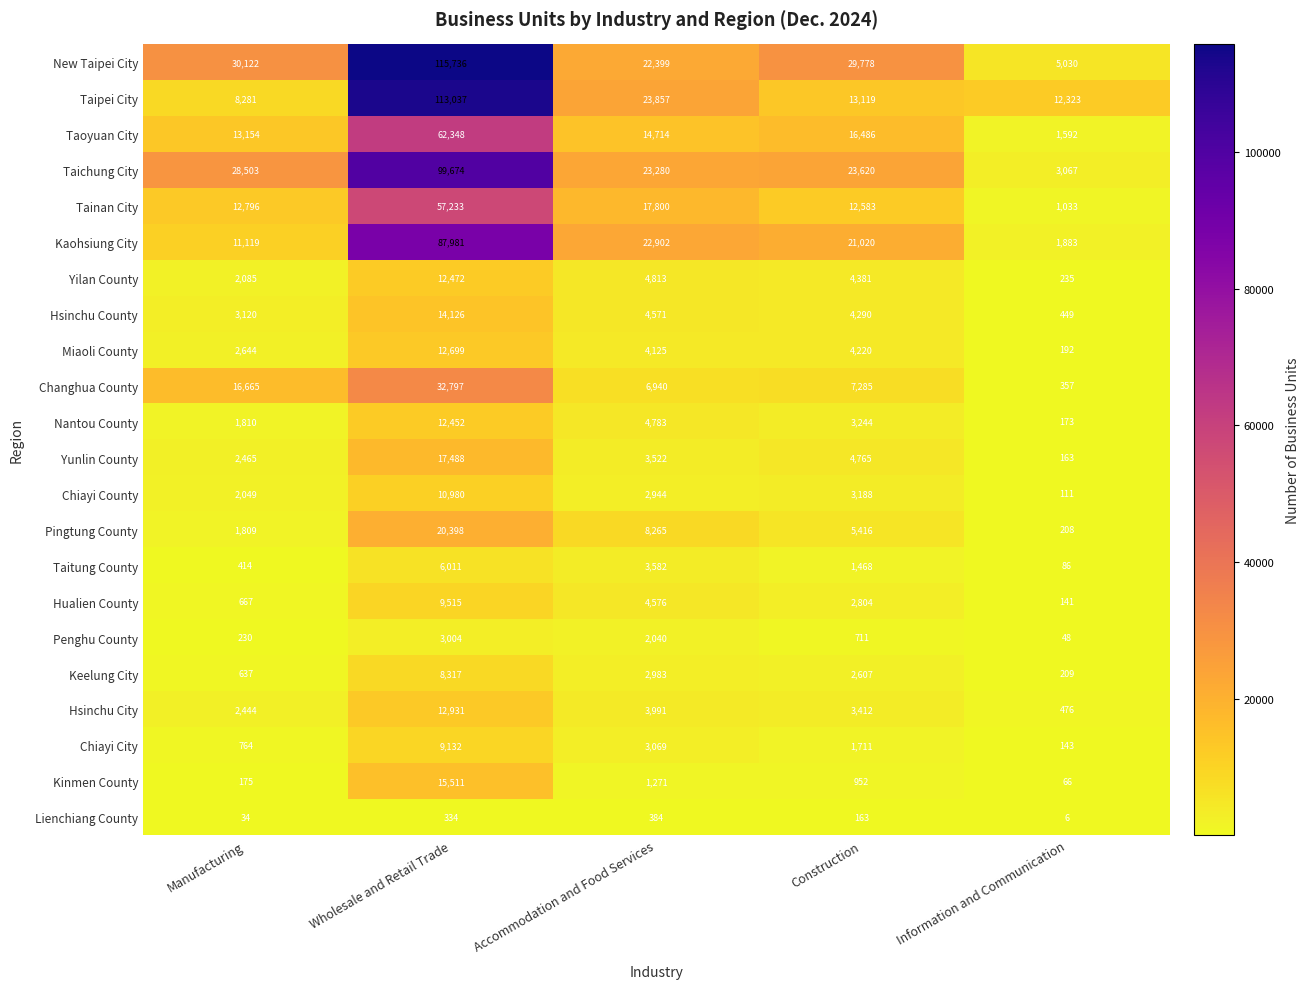

List the series in order of their peak value, lowest first.

Lienchiang County, Penghu County, Taitung County, Keelung City, Chiayi City, Hualien County, Chiayi County, Nantou County, Yilan County, Miaoli County, Hsinchu City, Hsinchu County, Kinmen County, Yunlin County, Pingtung County, Changhua County, Tainan City, Taoyuan City, Kaohsiung City, Taichung City, Taipei City, New Taipei City